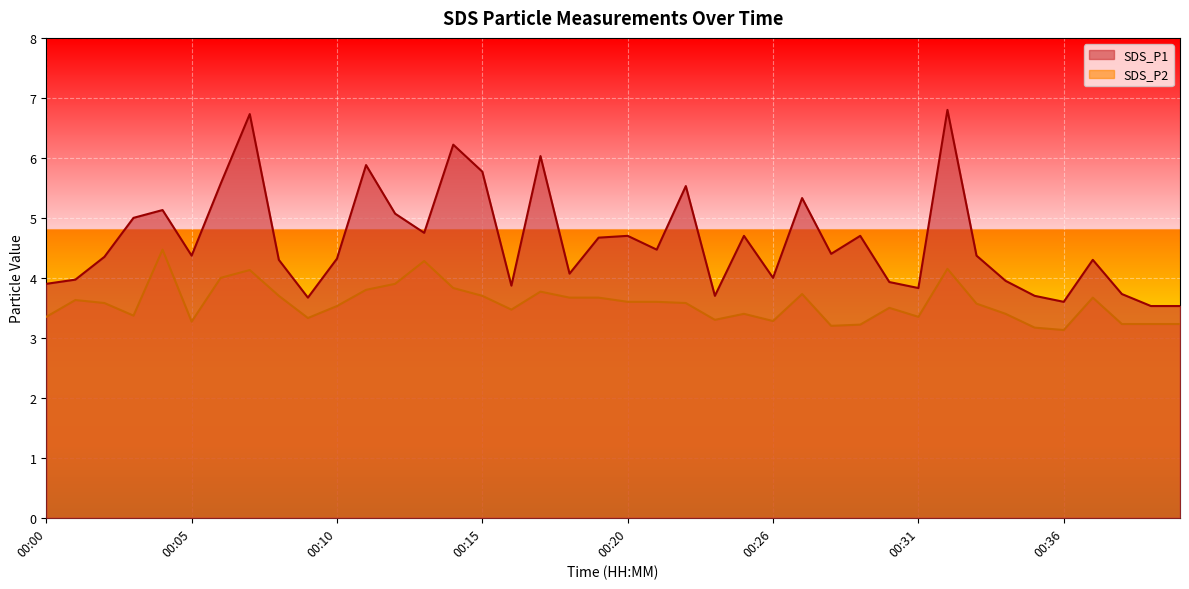

At which category does SDS_P1 reach its first local valley?

00:05